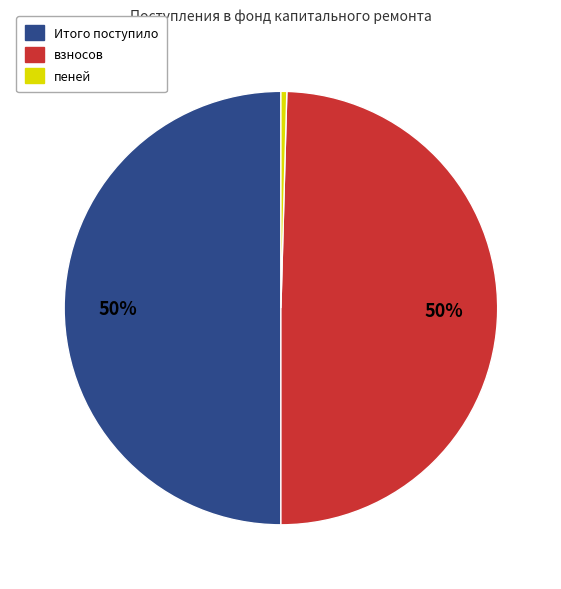

Is пеней the majority of the pie?

No